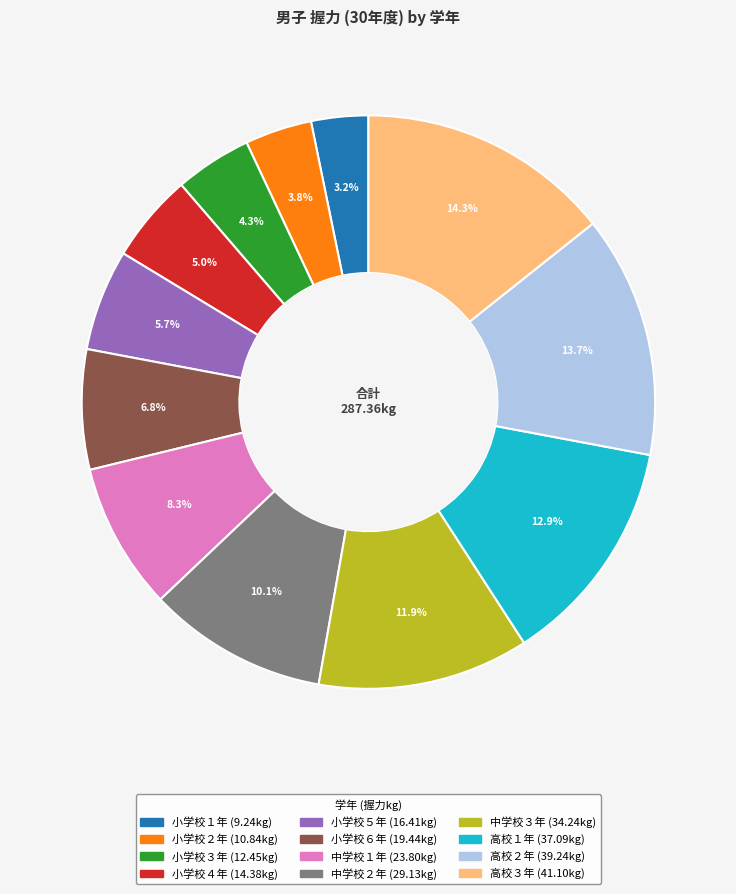

To the nearest percent, what is the average slice percentage?

8%